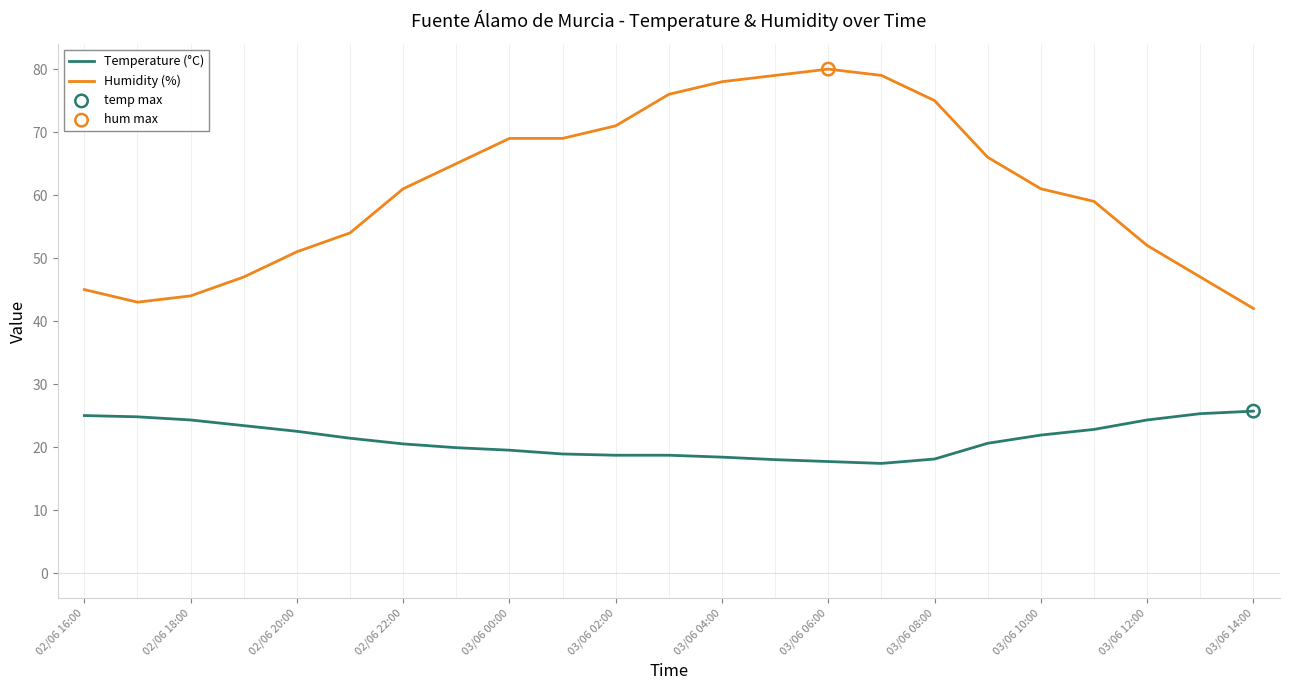

Which series has the widest spread of values?

Humidity (%)